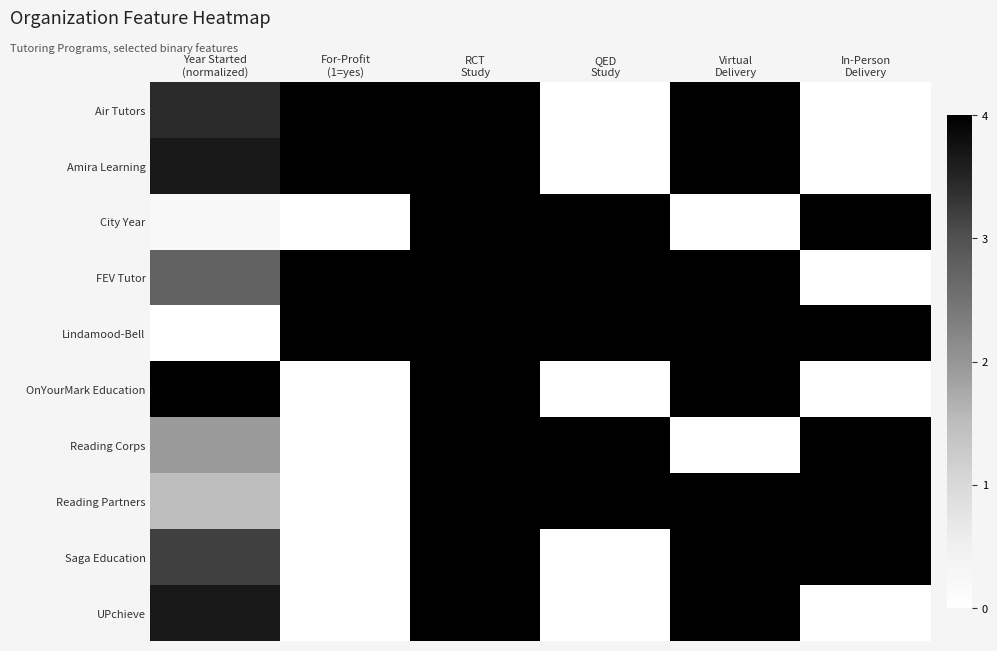

How many distinct data groups are displayed?

10